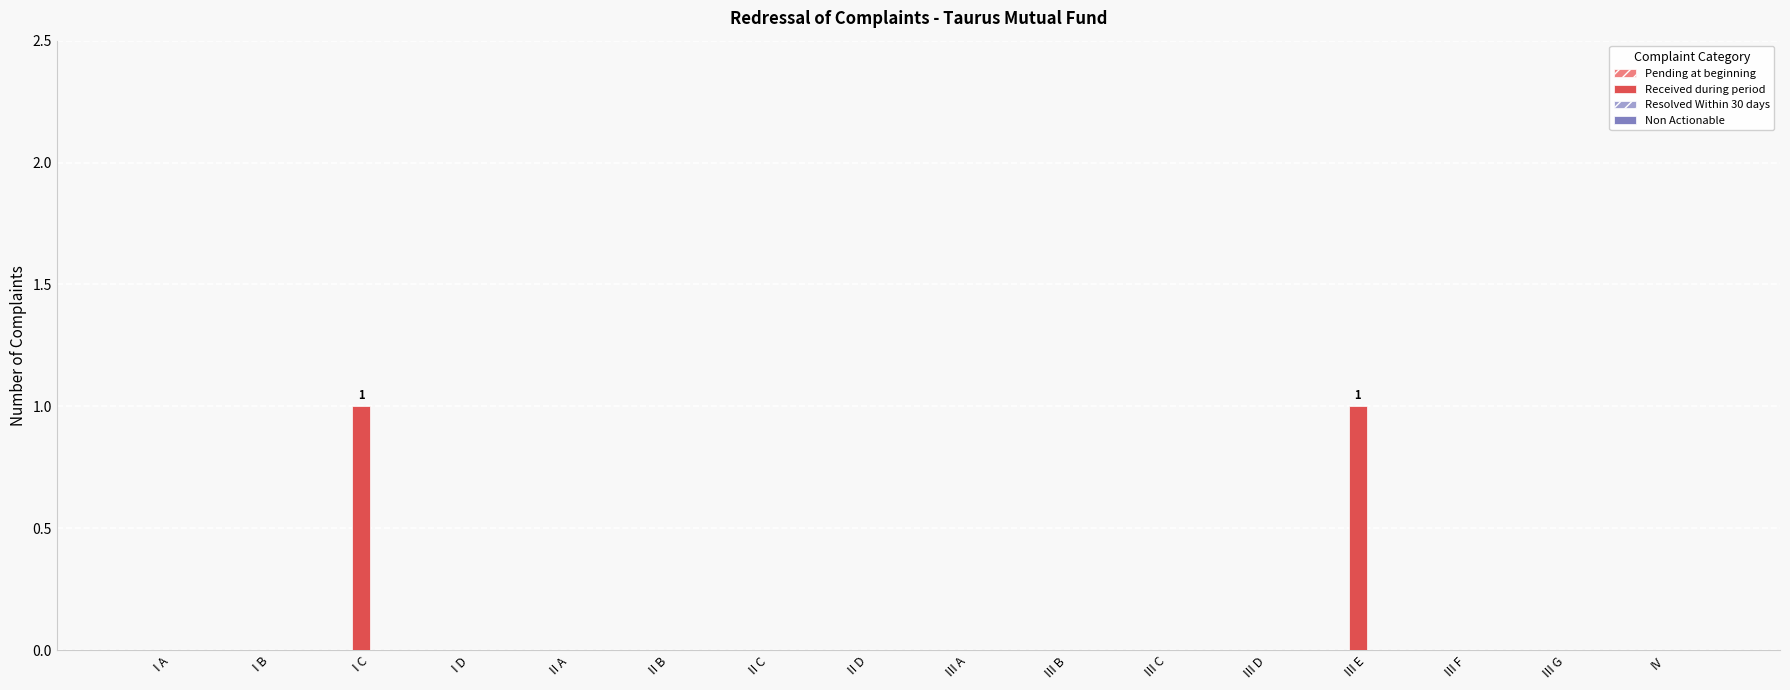

What is the change in value from III B to III E?

+1